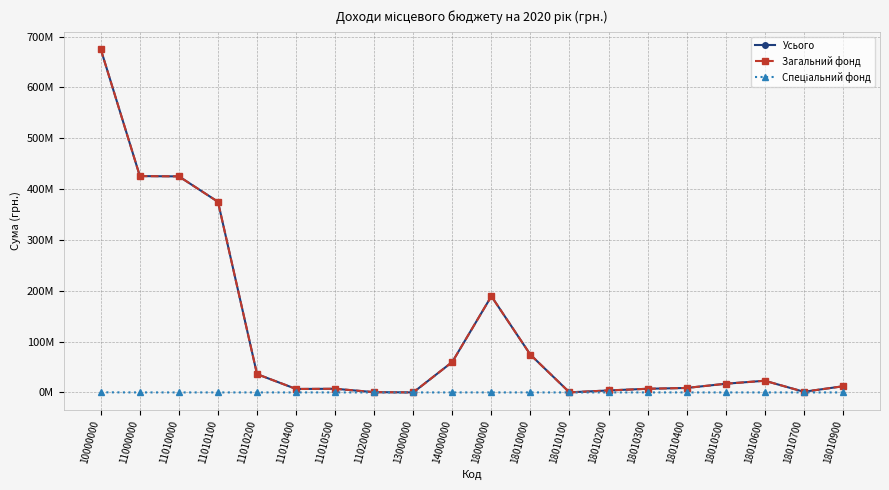

Rank the series by their maximum value, from lowest to highest.

Спеціальний фонд, Загальний фонд, Усього